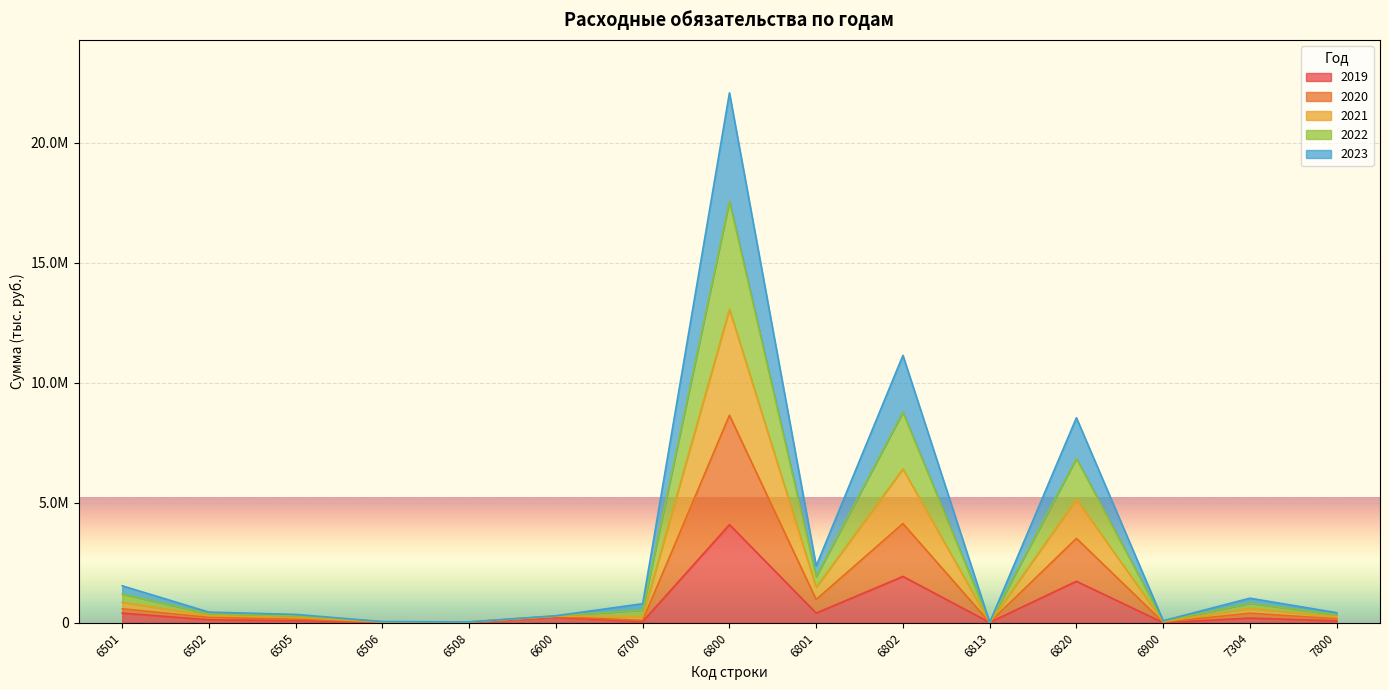

What is the value of the 2022 point at the 11th from the left?

18000.0